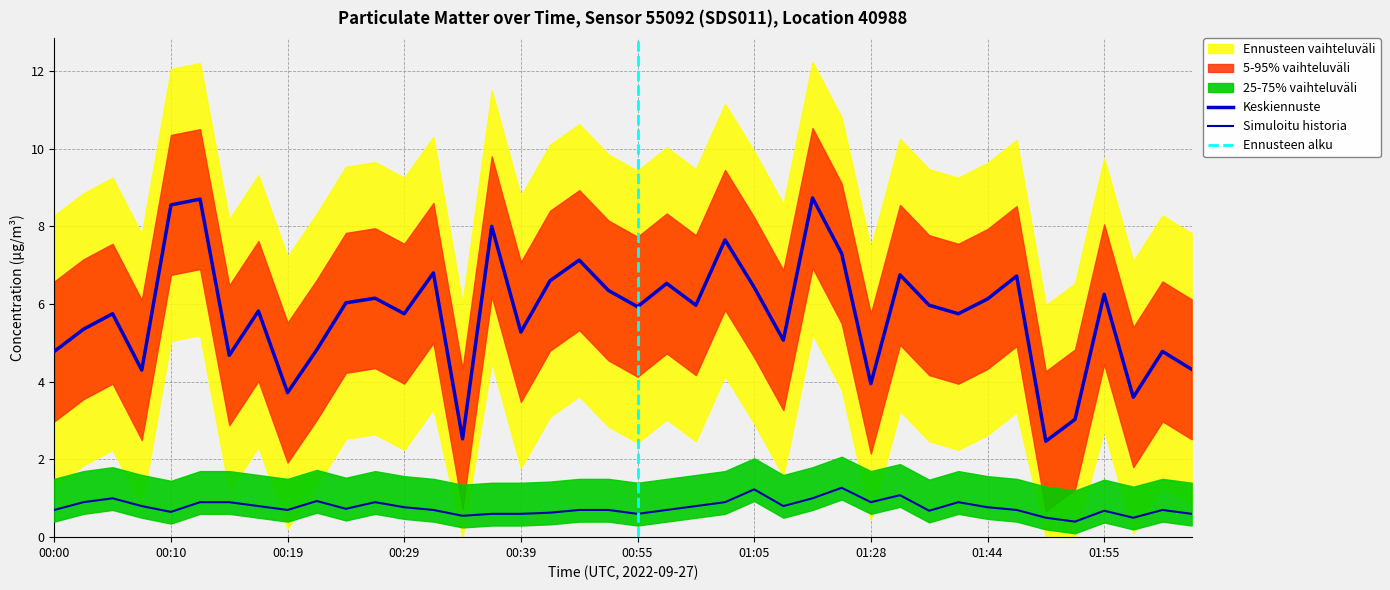

Reading left to right, list all the values displayed in this chart.

P1: 4.8	5.3	5.8	4.3	8.6	8.7	4.7	5.8	3.7	4.8	6.0	6.2	5.8	6.8	2.5	8.0	5.3	6.6	7.1	6.3	5.9	6.5	6.0	7.7	6.4	5.1	8.7	7.3	4.0	6.8	6.0	5.8	6.1	6.7	2.5	3.0	6.2	3.6	4.8	4.3
P2: 0.7	0.9	1.0	0.8	0.7	0.9	0.9	0.8	0.7	0.9	0.7	0.9	0.8	0.7	0.6	0.6	0.6	0.6	0.7	0.7	0.6	0.7	0.8	0.9	1.2	0.8	1.0	1.3	0.9	1.1	0.7	0.9	0.8	0.7	0.5	0.4	0.7	0.5	0.7	0.6